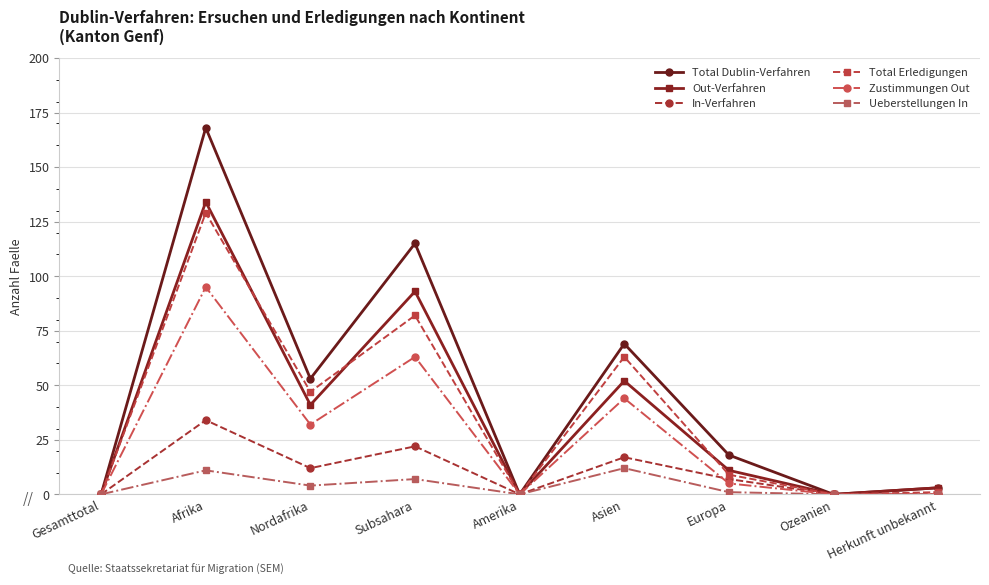

What is the difference between the highest and lowest values at Europa?

17